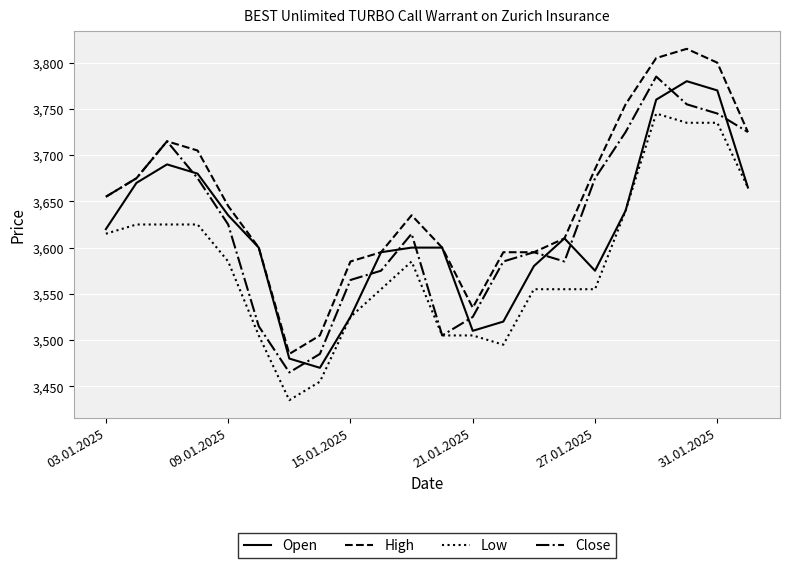

What is the average value of the Open series?

3617